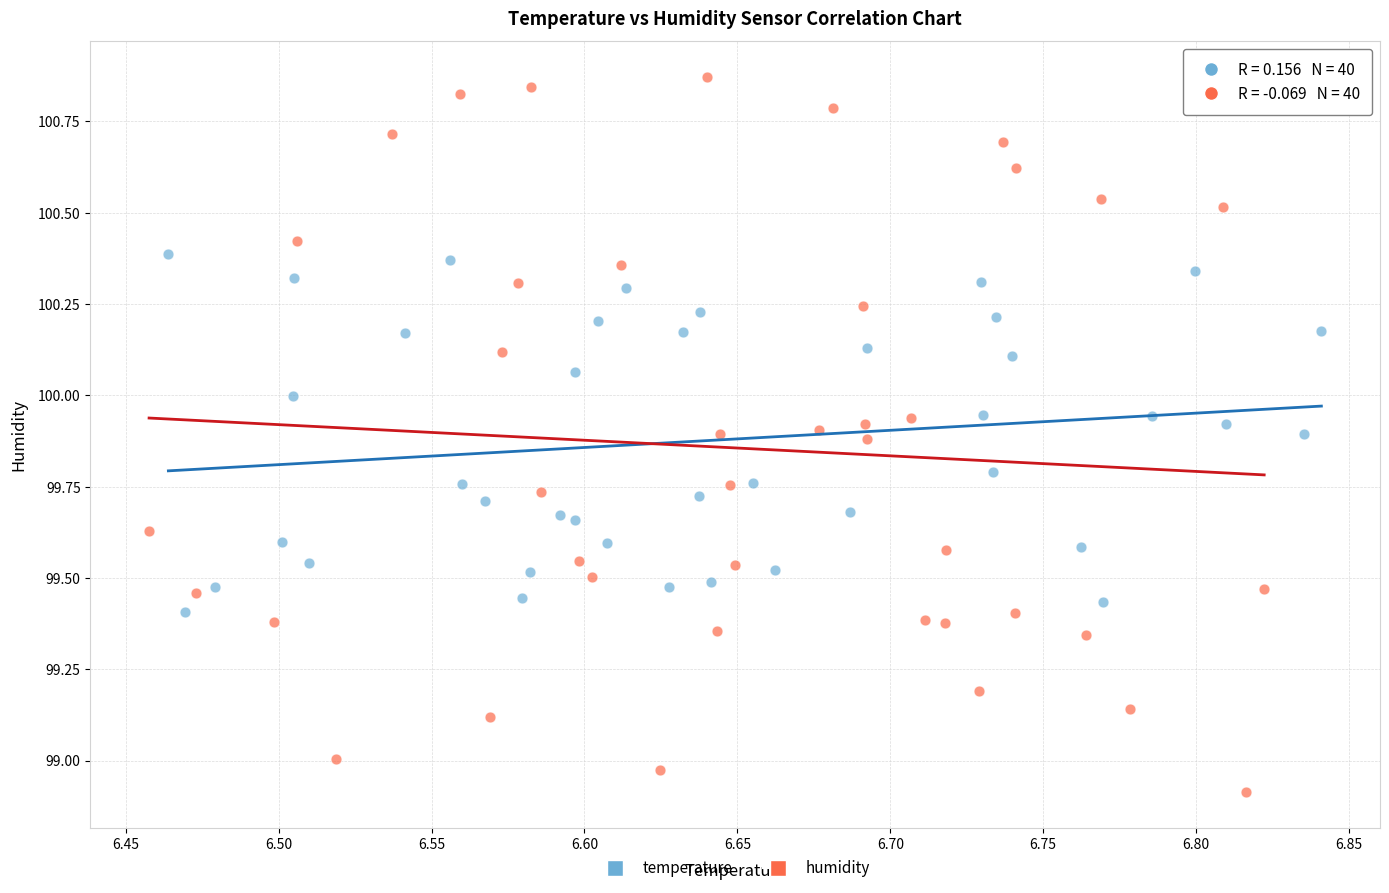

Which series reaches the minimum Y coordinate?

humidity